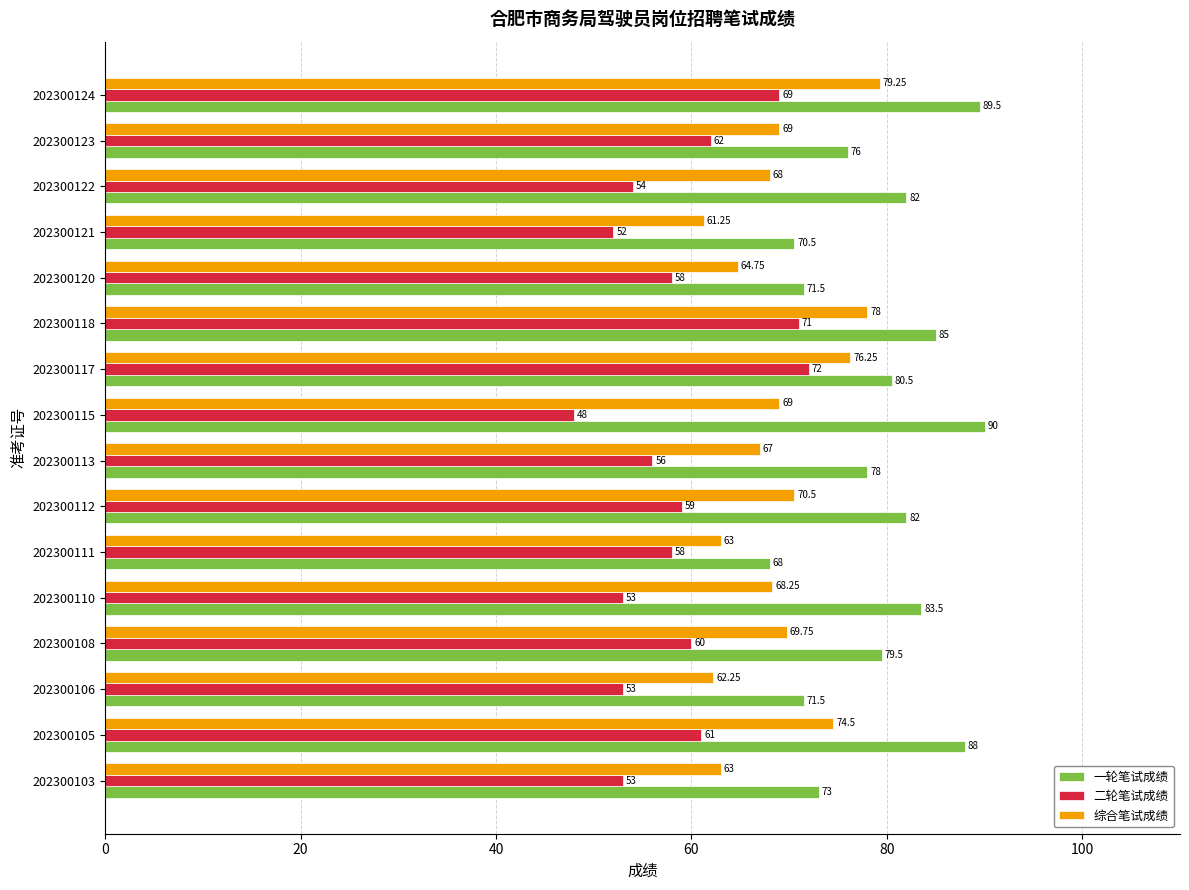

How many series are shown in this chart?

3